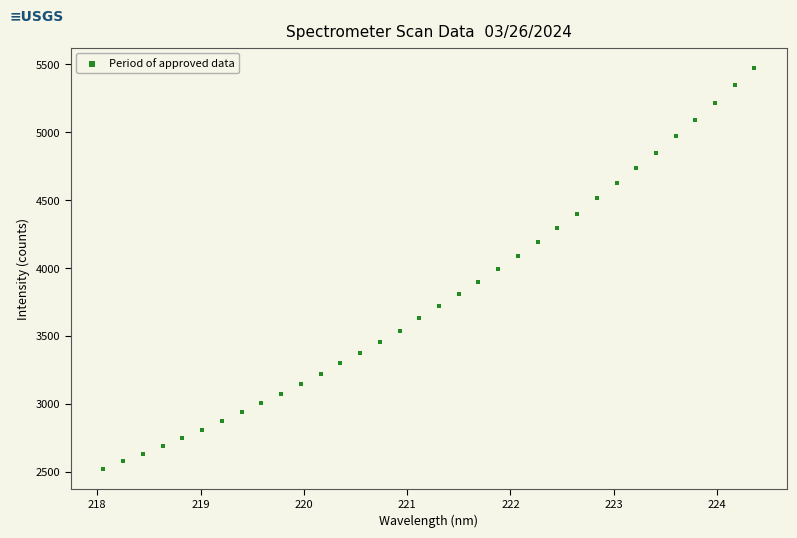

What is the range of X values (max minus min)?

6.3